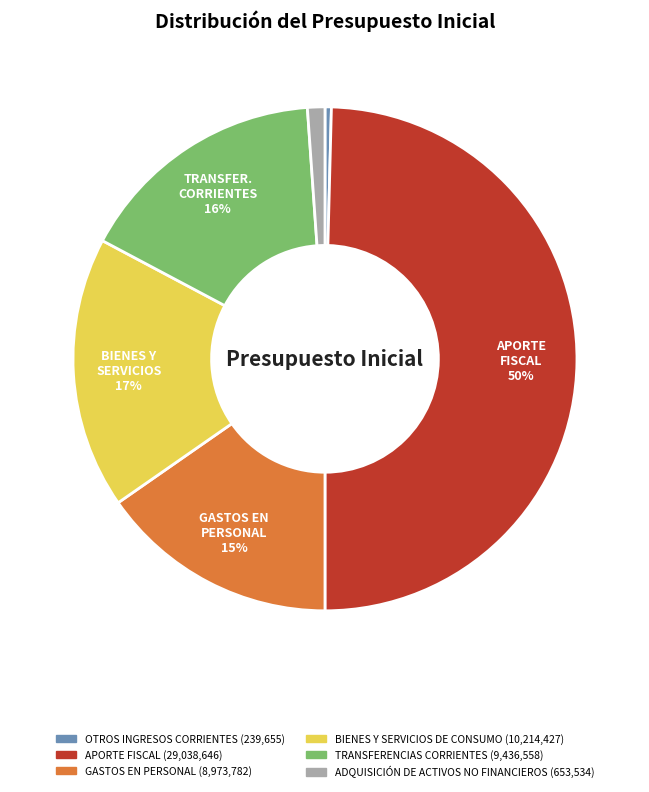

The BIENES Y SERVICIOS DE CONSUMO slice represents 17% of the pie. True or false?

True